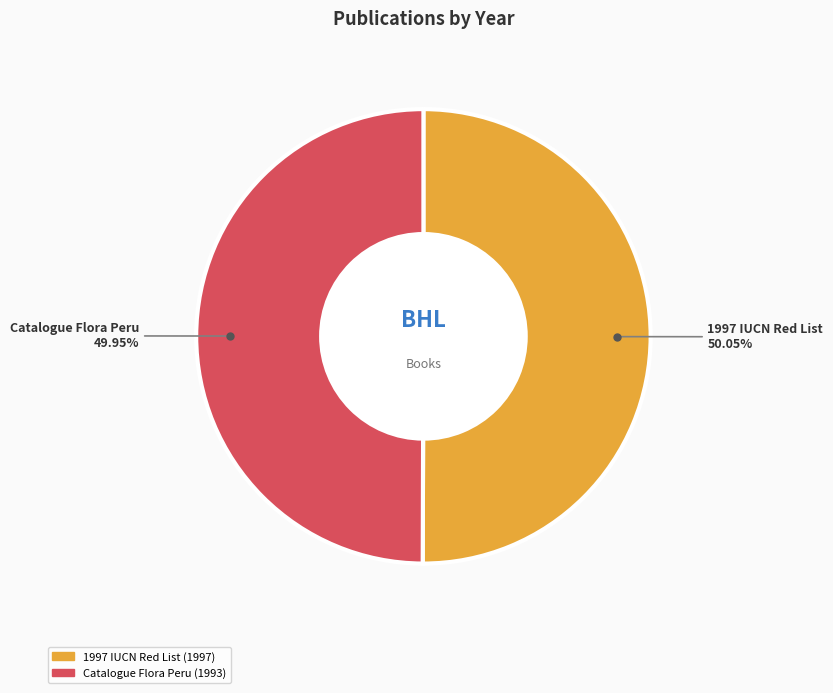

Is there a majority slice in this chart?

Yes